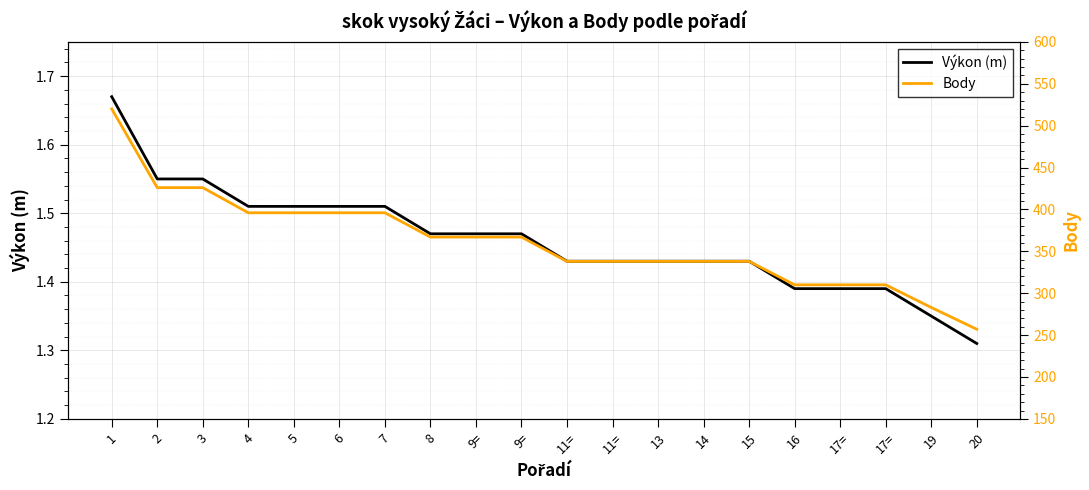

At how many categories does at least one series exceed 88?

20